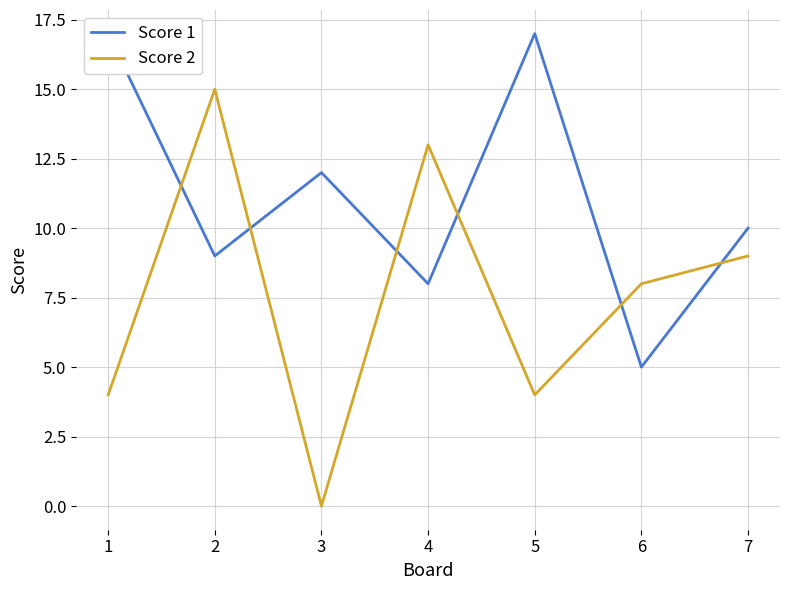

How many intersections are there between Score 1 and Score 2?

6